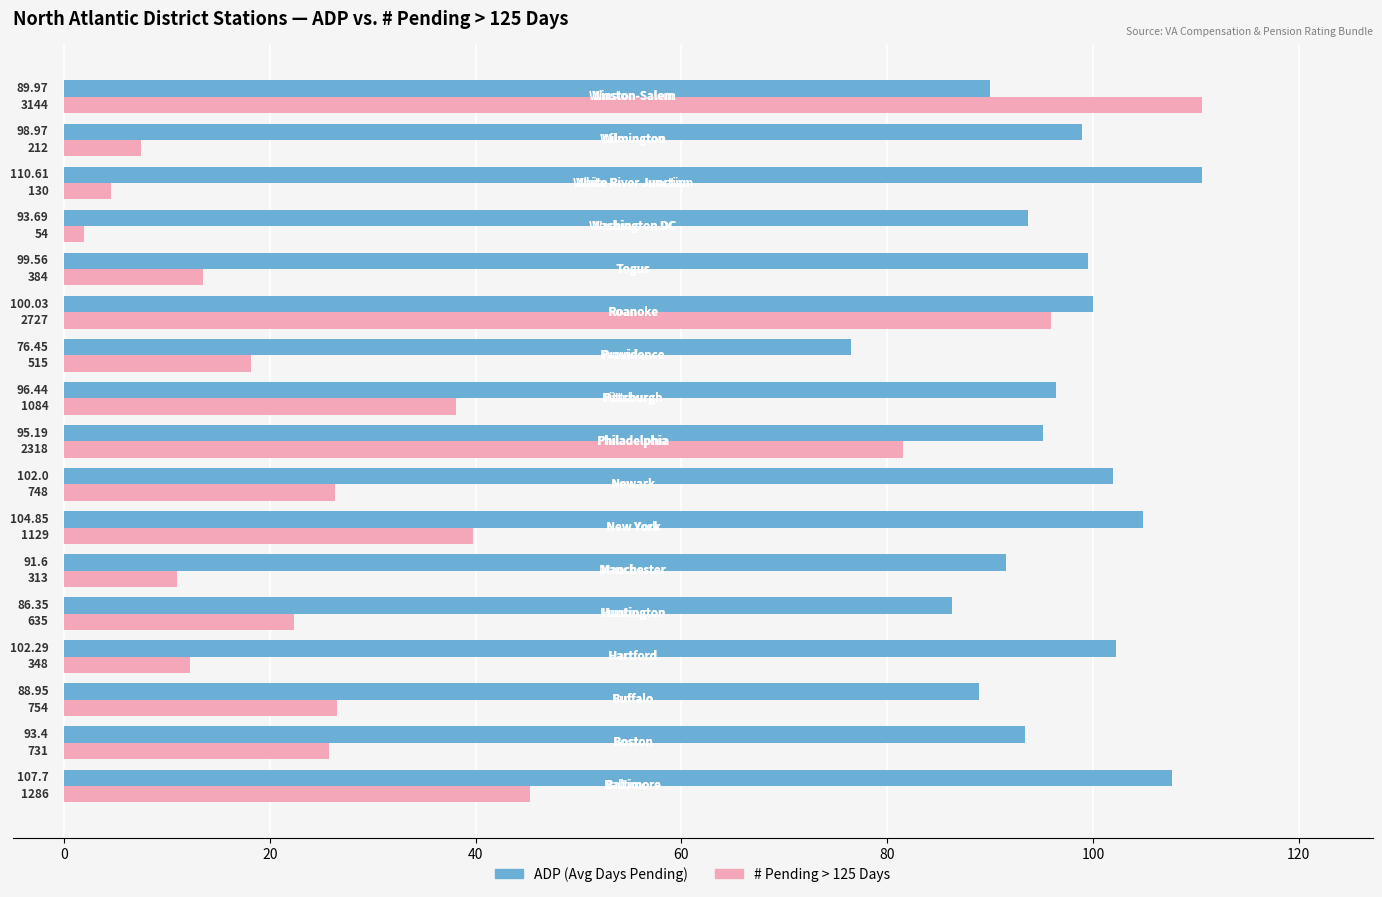

Which series has the widest spread of values?

# Pending > 125 Days